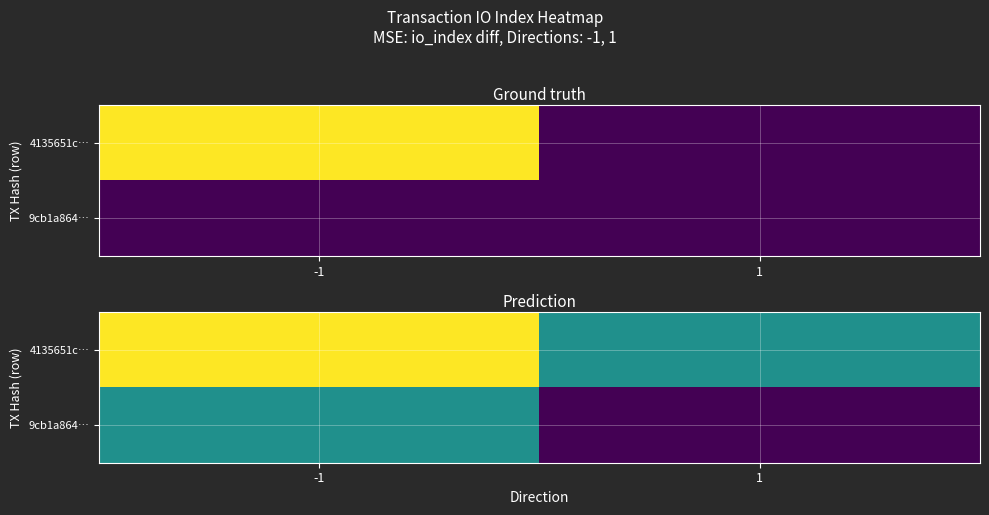

How many positive values does the 9cb1a864… series have?

1